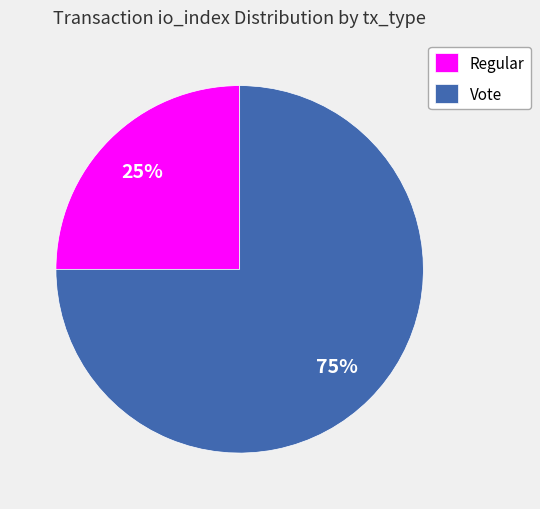

Which has a higher value, Regular or Vote?

Vote